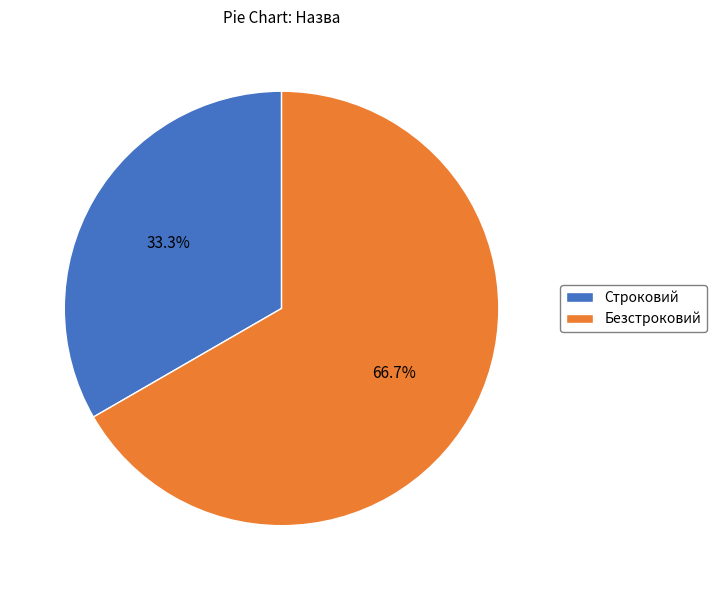

What is the largest slice in the pie chart?

Безстроковий